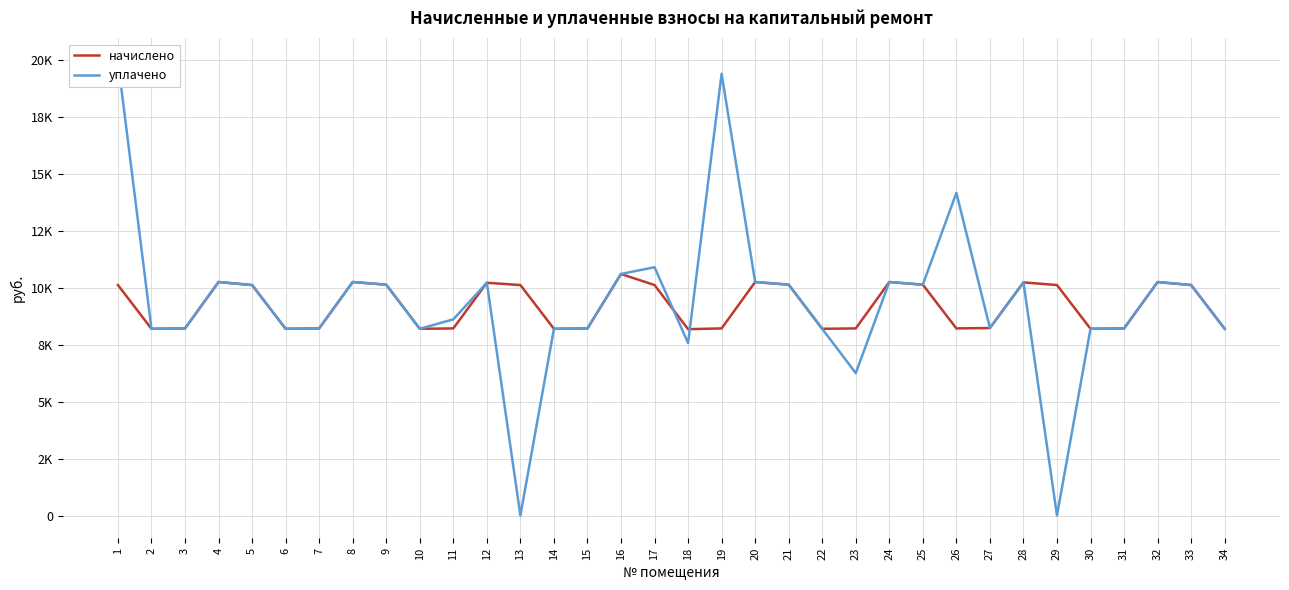

Is the value of начислено at 1 greater than the value of уплачено at 16?

No